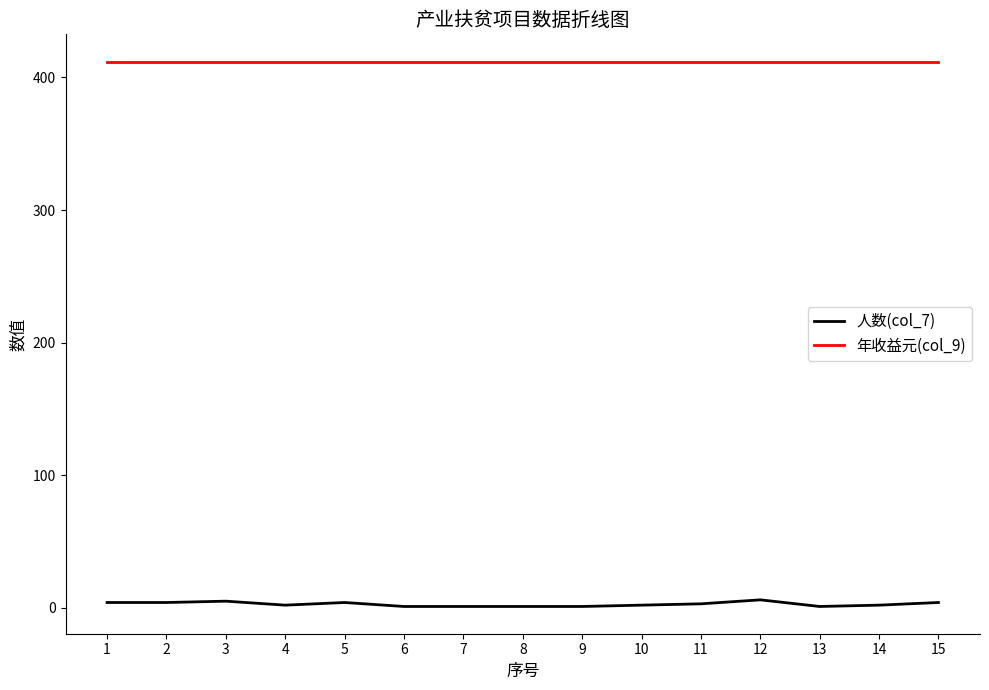

Which series has the largest range (max minus min)?

人数(col_7)